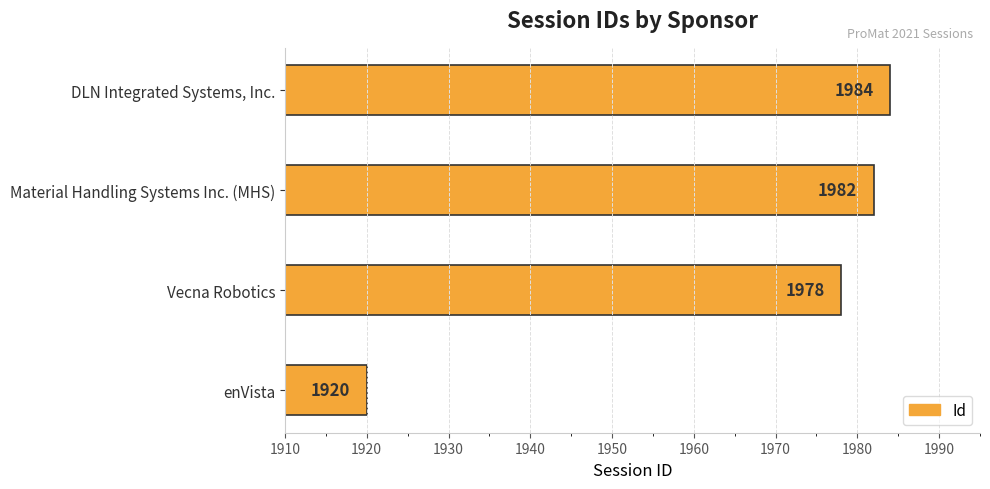

List the labels in order of value, largest first.

DLN Integrated Systems, Inc., Material Handling Systems Inc. (MHS), Vecna Robotics, enVista